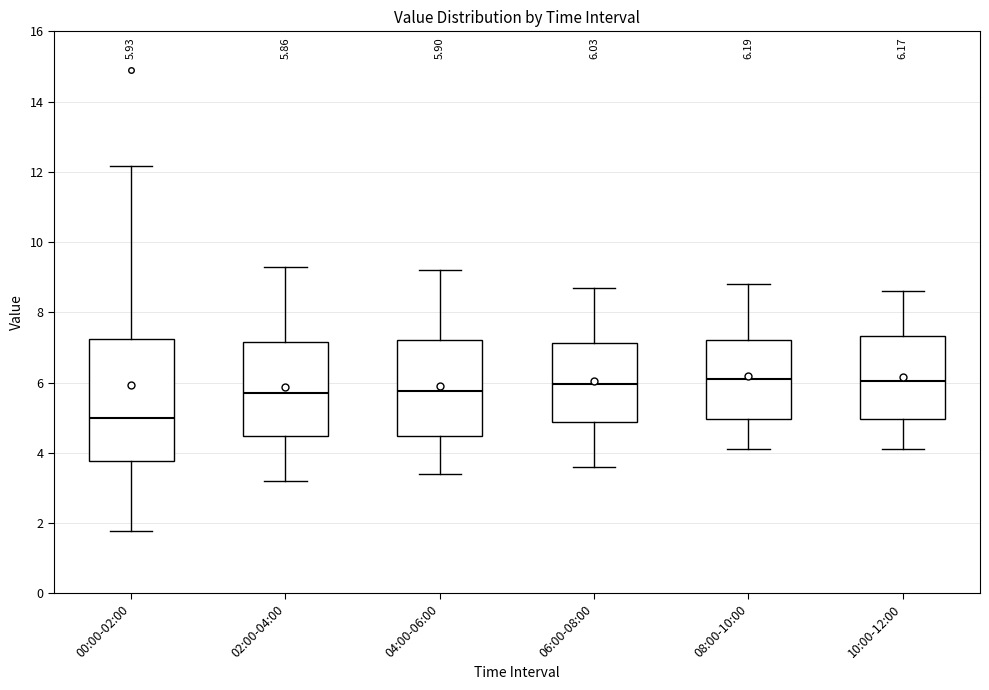

Which box is the tallest, from its lower edge to its upper edge?

00:00-02:00